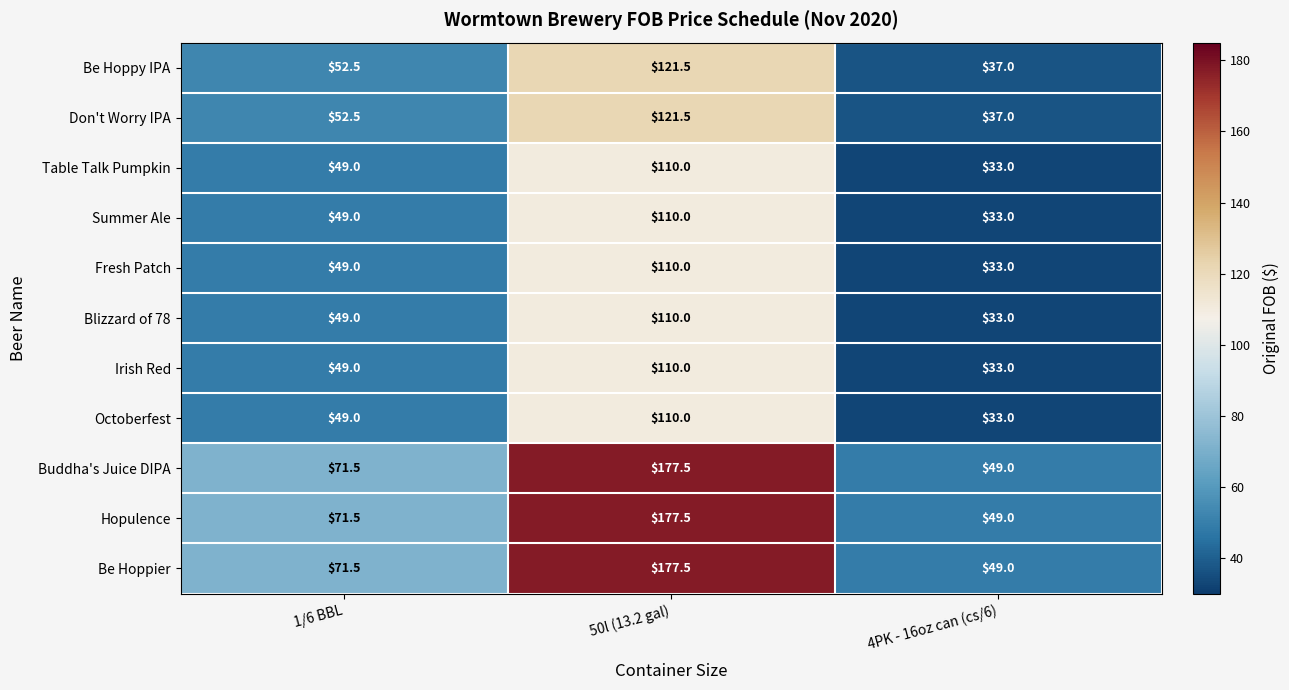

At how many categories does at least one series exceed 98?

1